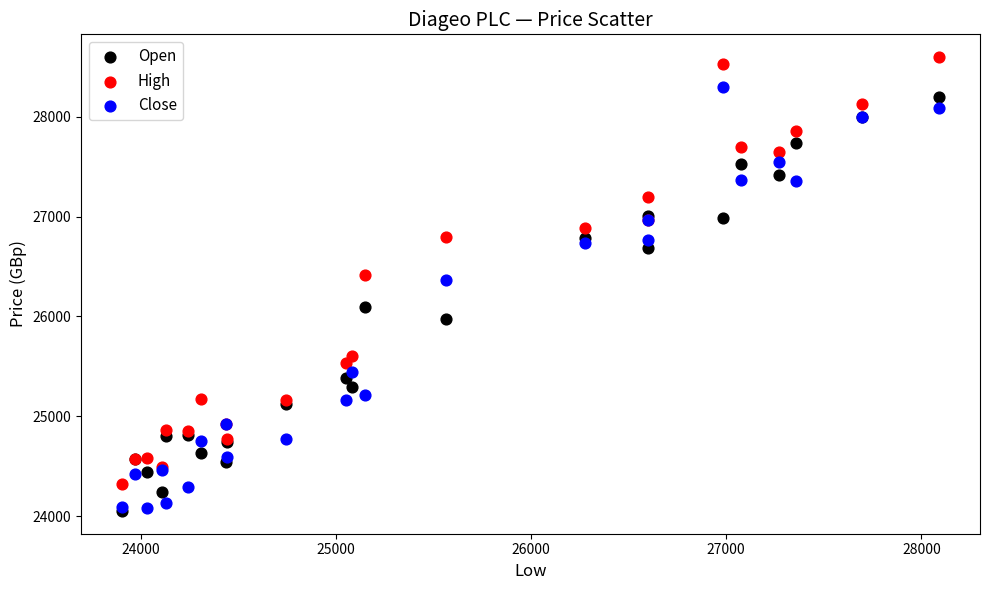

In the Close series, what Y value is closest to 26190?

26363